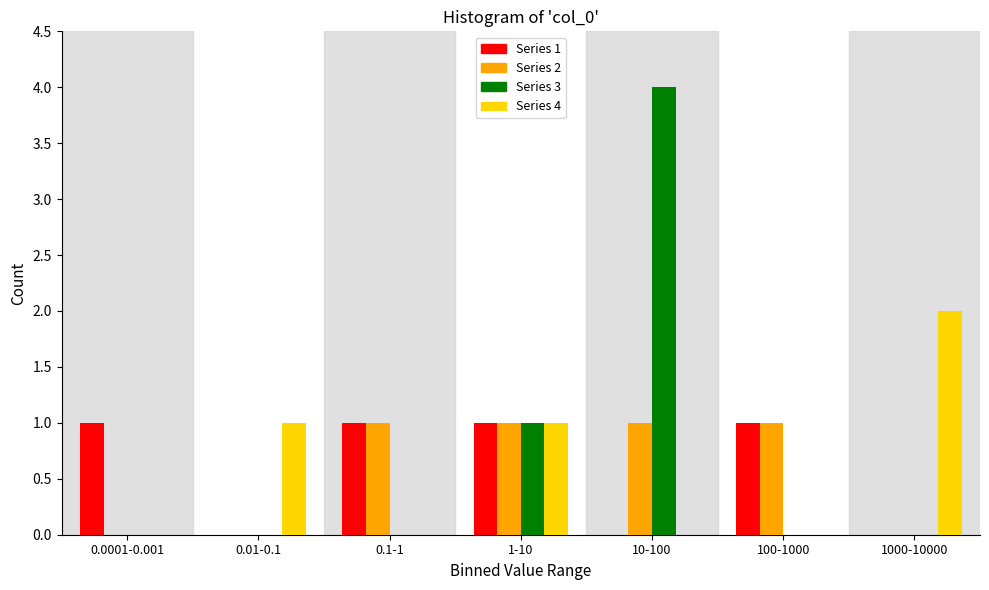

Reading left to right, list all the values displayed in this chart.

Series 1: 0.0001-0.001=1	0.01-0.1=0	0.1-1=1	1-10=1	10-100=0	100-1000=1	1000-10000=0
Series 2: 0.0001-0.001=0	0.01-0.1=0	0.1-1=1	1-10=1	10-100=1	100-1000=1	1000-10000=0
Series 3: 0.0001-0.001=0	0.01-0.1=0	0.1-1=0	1-10=1	10-100=4	100-1000=0	1000-10000=0
Series 4: 0.0001-0.001=0	0.01-0.1=1	0.1-1=0	1-10=1	10-100=0	100-1000=0	1000-10000=2